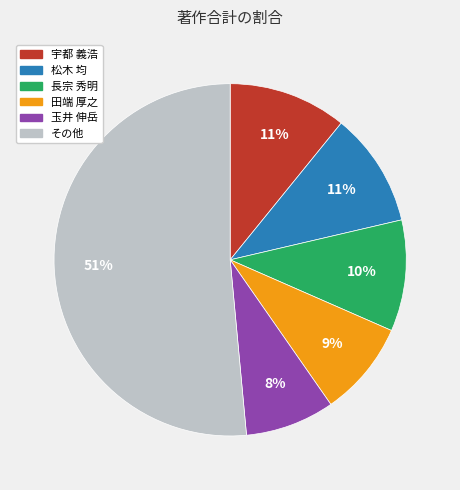

Is there a majority slice in this chart?

Yes